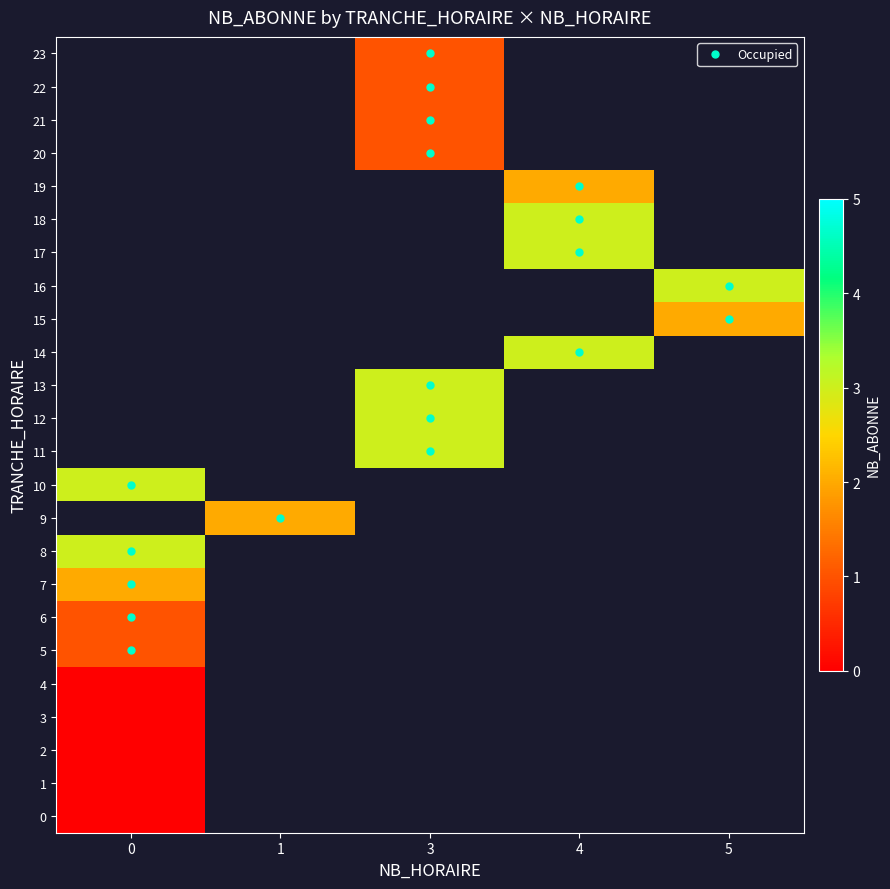

List the labels in order of 4 value, smallest first.

0, 1, 3, 4, 5